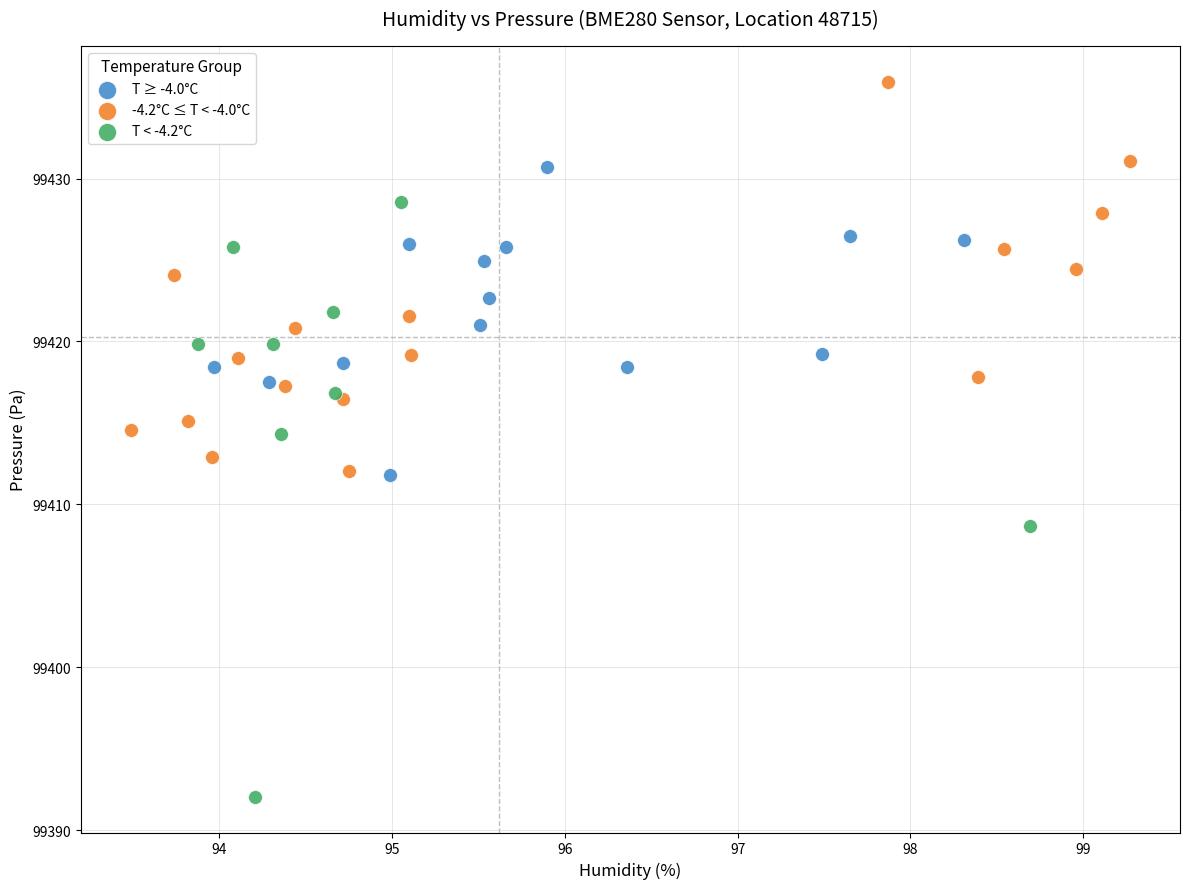

Which series contains the lowest Y value?

T < -4.2°C